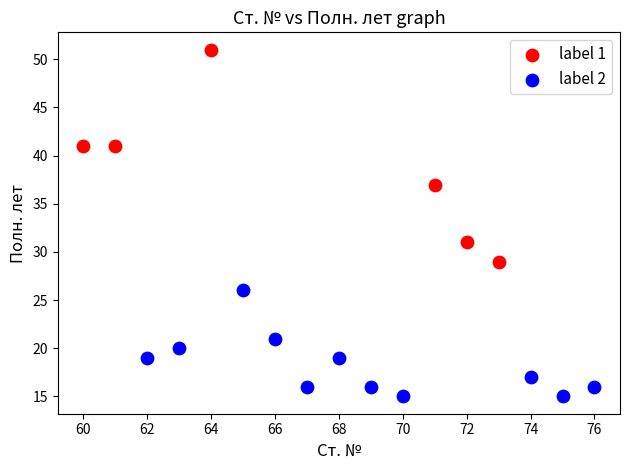

Which series reaches the maximum Y coordinate?

label 1